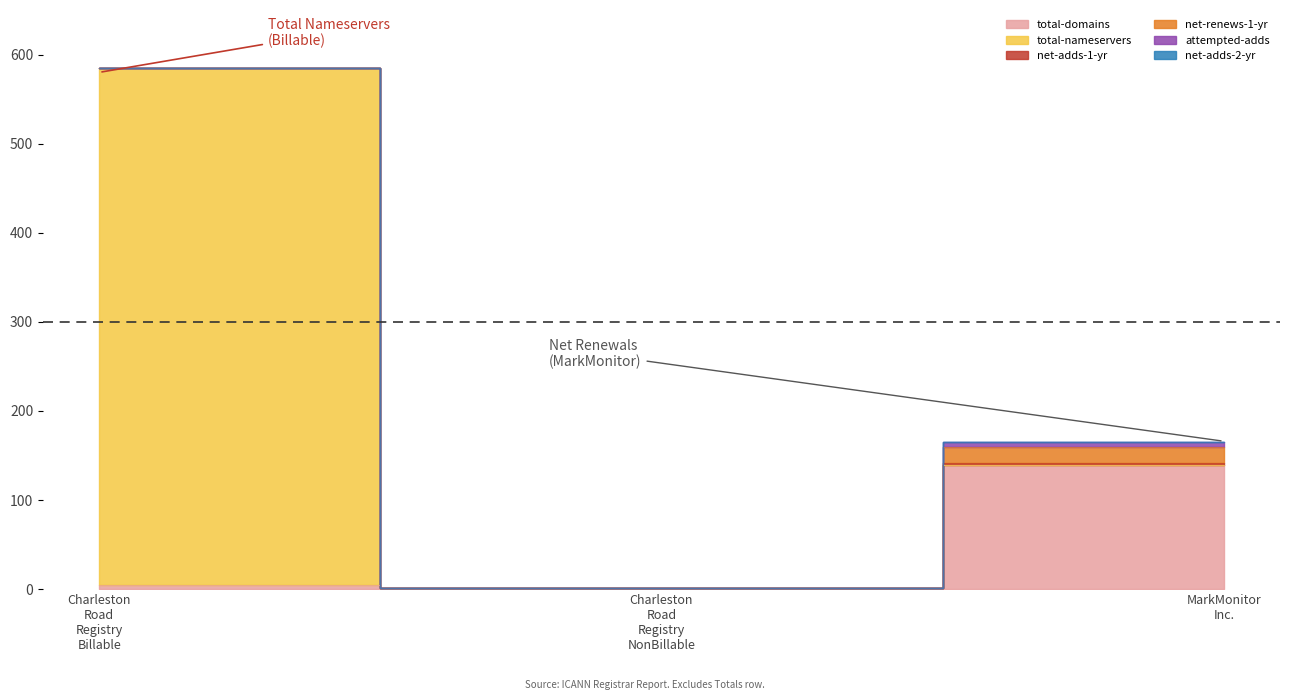

What is the label of the 2nd point from the right?

Charleston Road Registry NonBillable